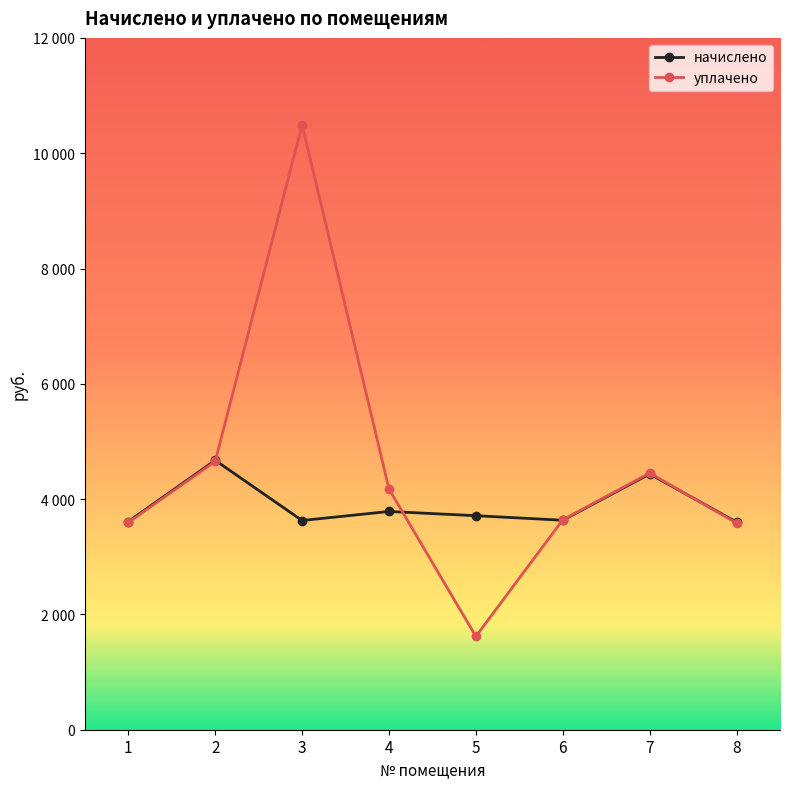

Which category has the highest value in the уплачено series?

3